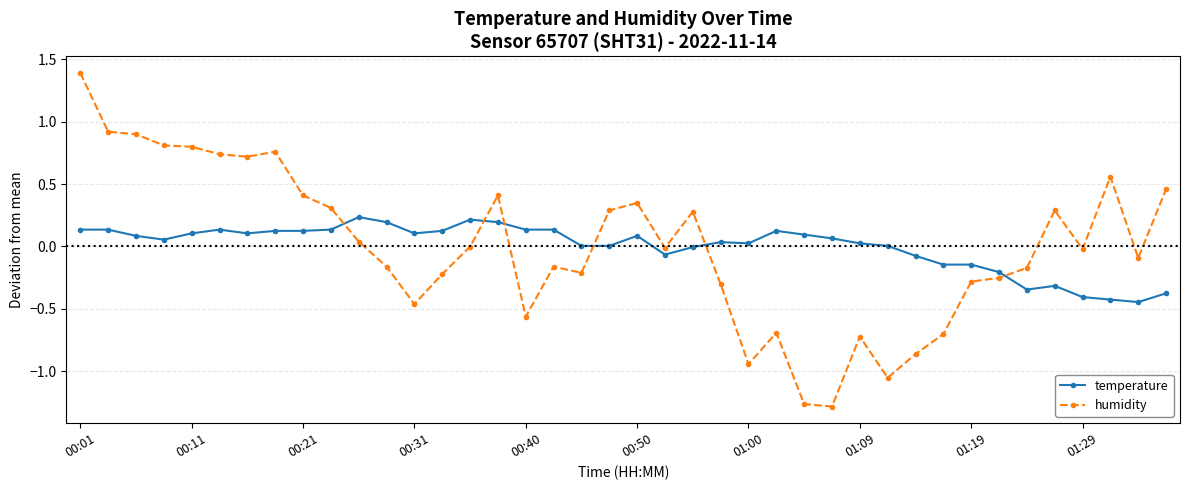

What is the greatest value displayed?

1.4